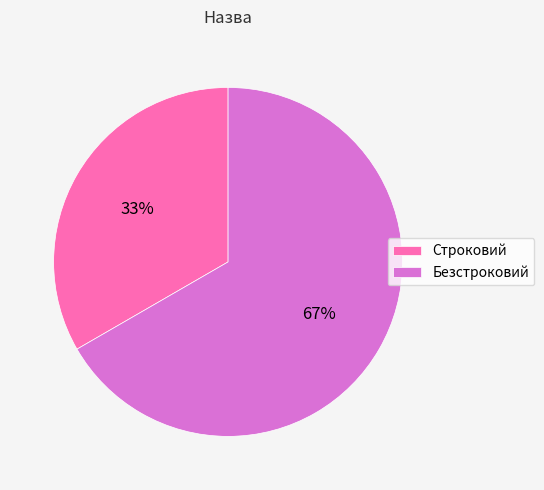

To the nearest percent, what percentage of the pie is Безстроковий?

67%